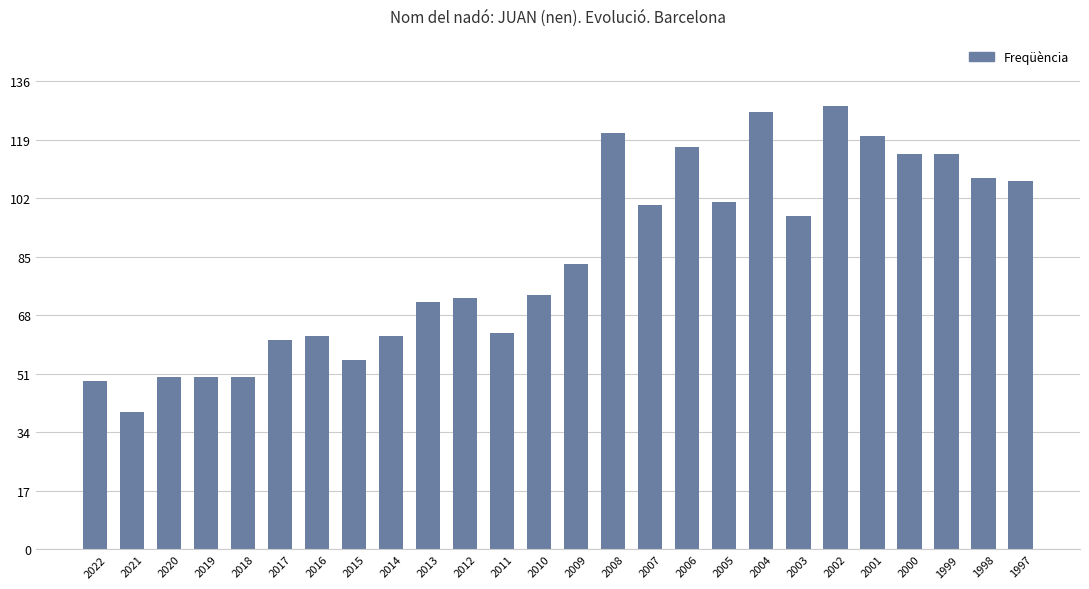

What is the minimum value shown in the chart?

40